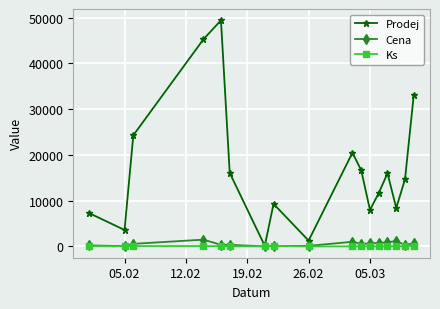

At how many categories does at least one series exceed 5420?

14